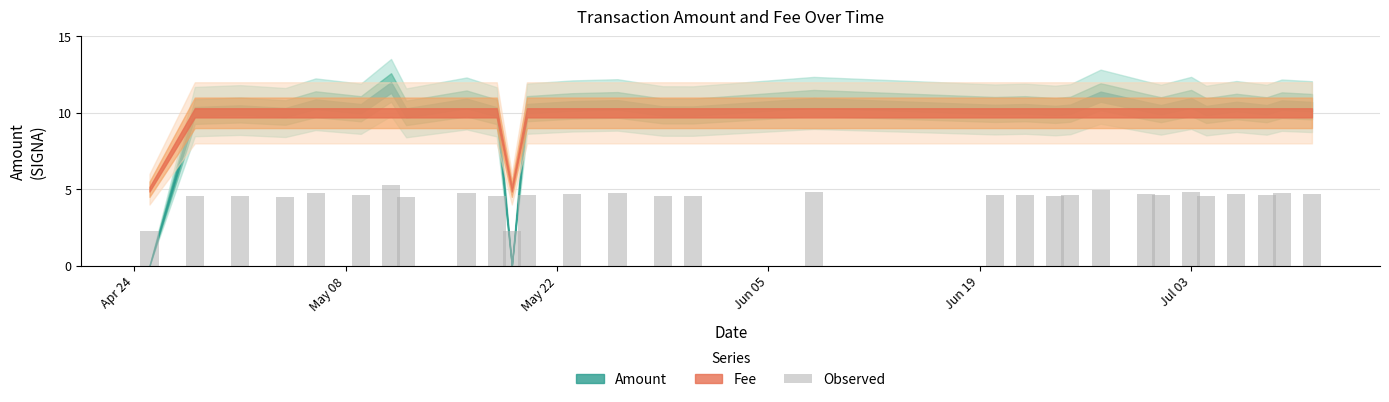

How many values are below 4?

2